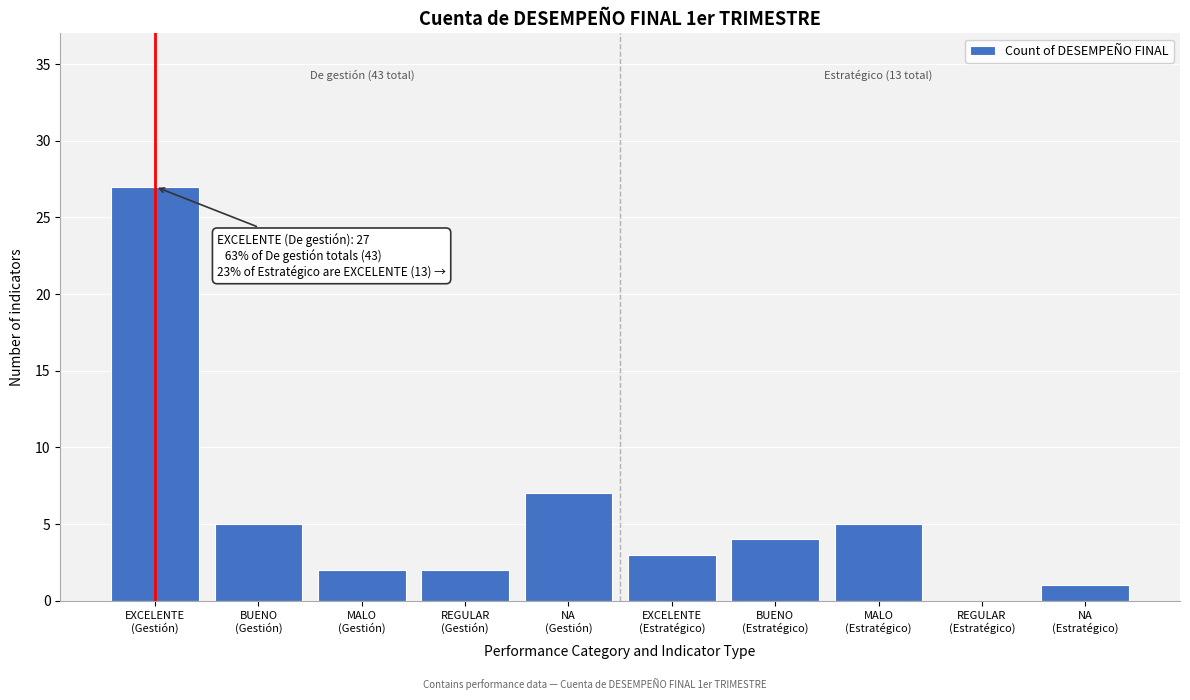

What is the sum of all values?

56